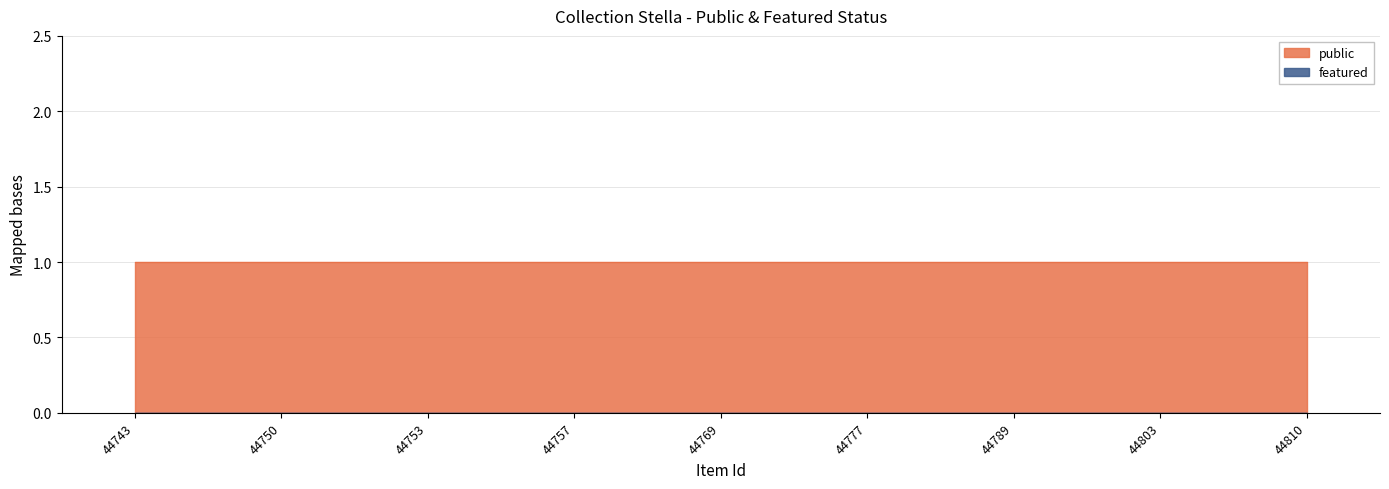

Which series has the widest spread of values?

public